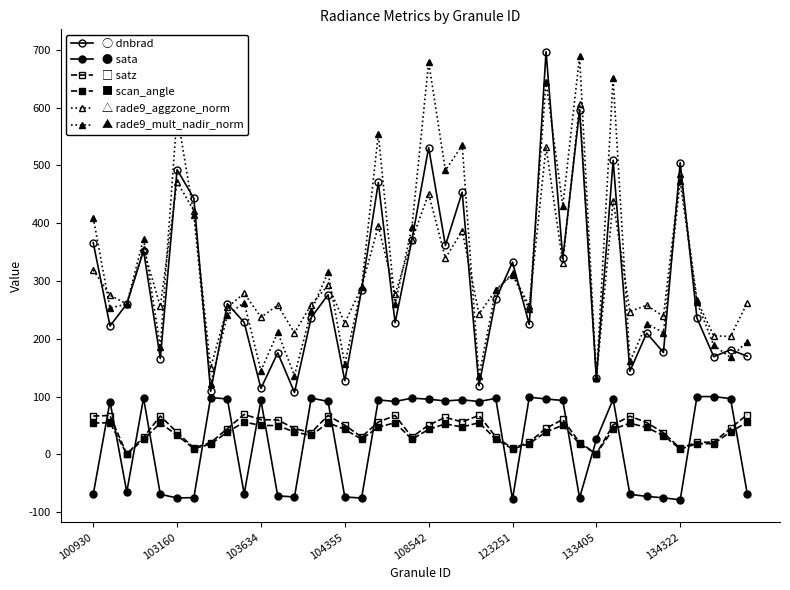

True or false: ■ scan_angle has more than 0 points higher than both neighbors.

True